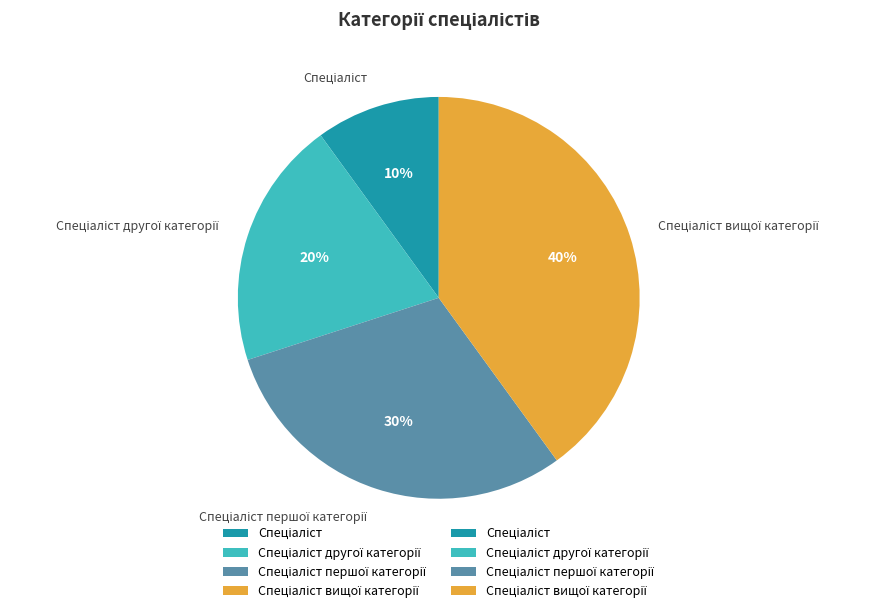

To the nearest percent, what is the difference between the largest and smallest slice percentages?

30%